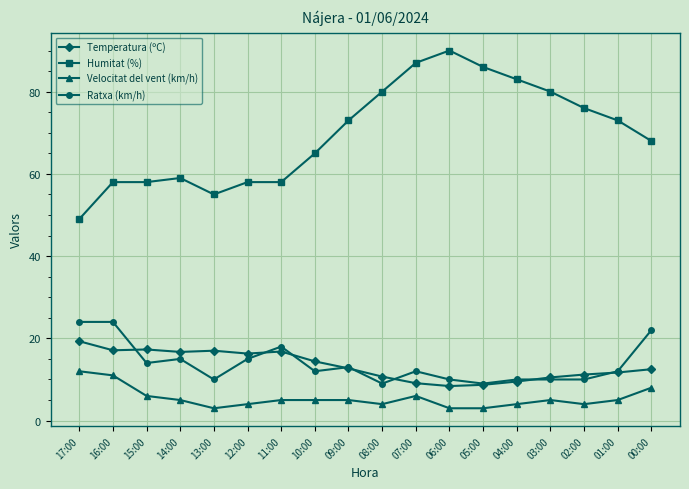

The value of Ratxa (km/h) at 15:00 is 14.0. True or false?

True